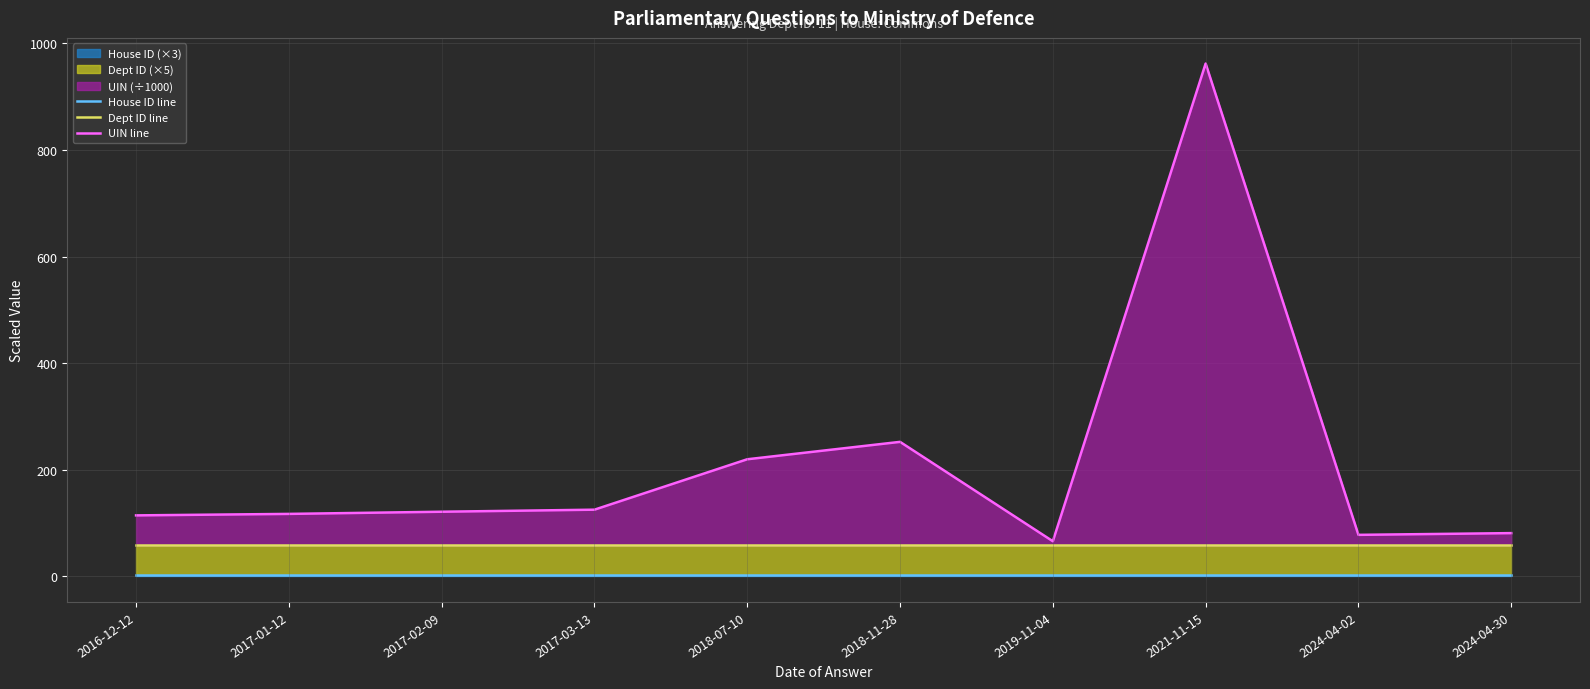

What position from the left is 2017-01-12?

2